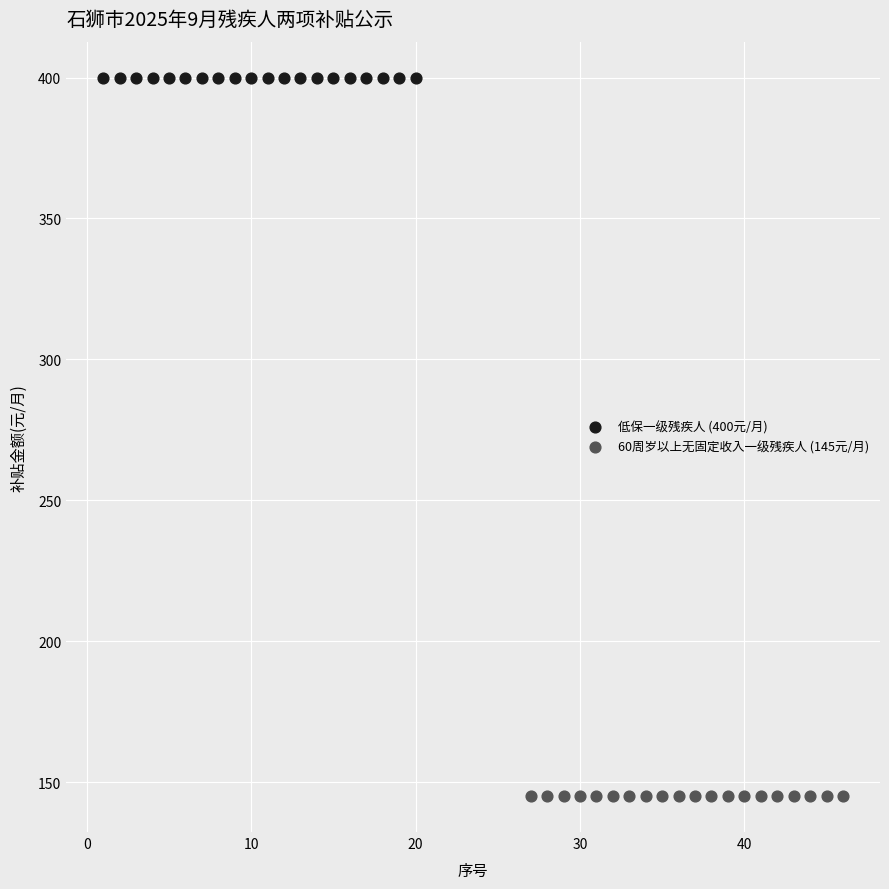

Which series reaches the minimum Y coordinate?

60周岁以上无固定收入一级残疾人 (145元/月)